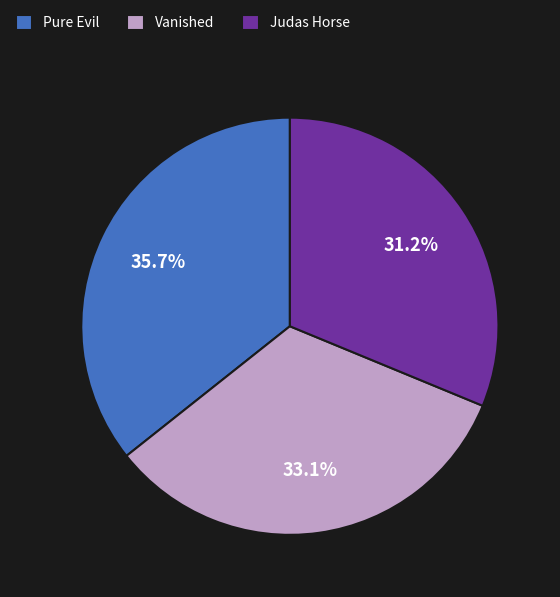

Approximately how many times larger is the value at Pure Evil compared to Judas Horse?

1.1